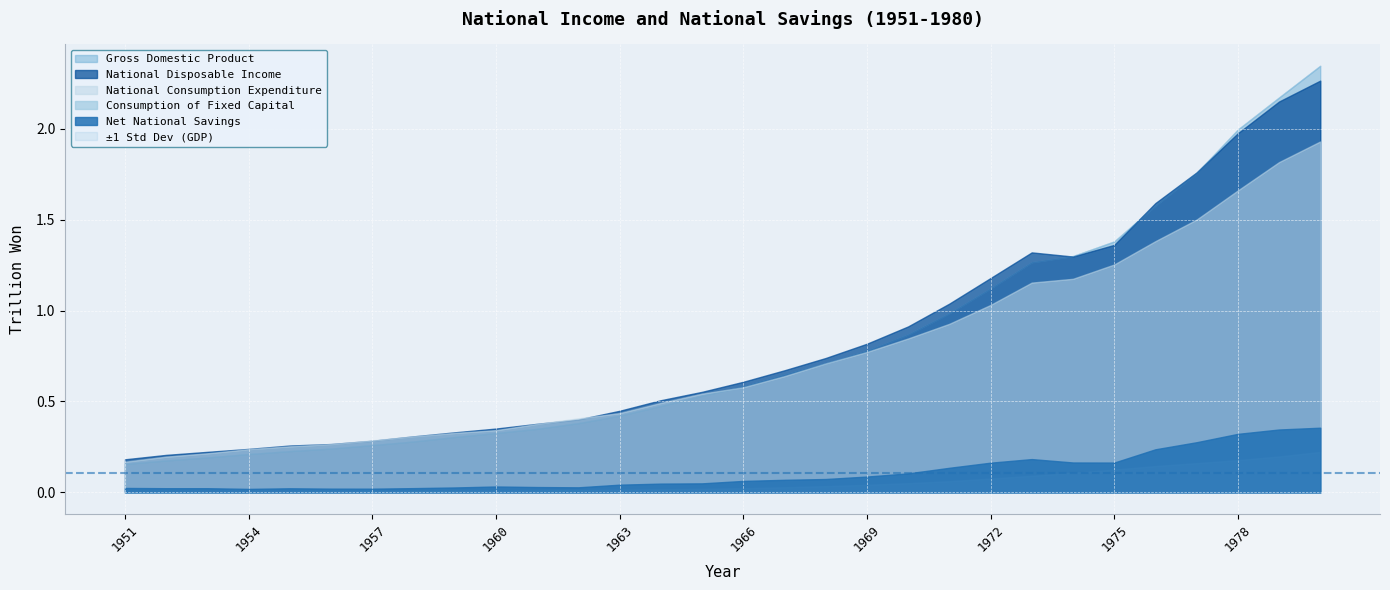

Which series has the widest spread of values?

Gross Domestic Product